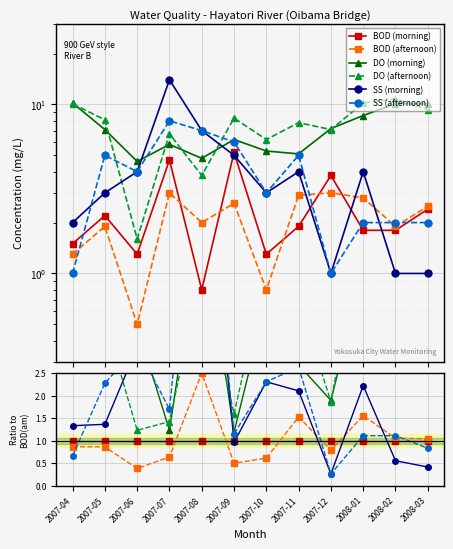

What position from the right is 2007-07?

9